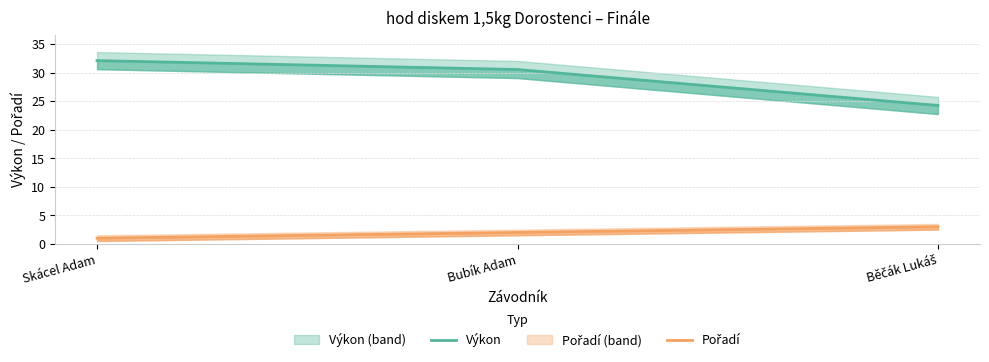

Is this an area chart (filled region under the line)?

No